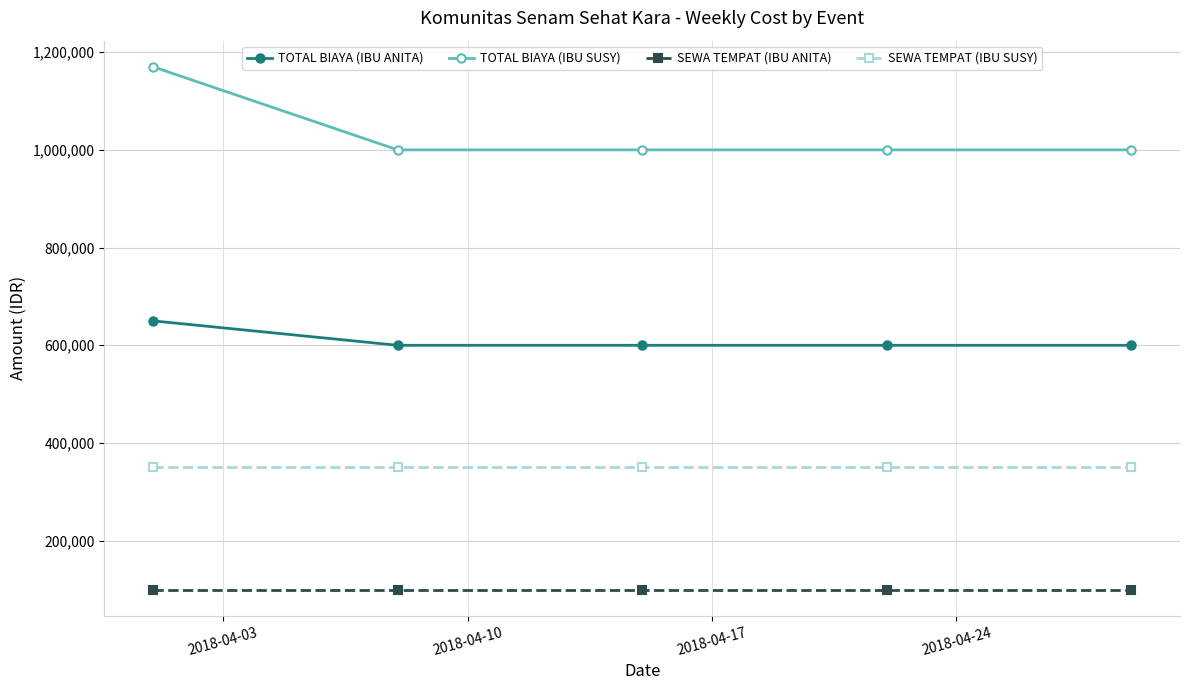

How many series are shown in this chart?

4